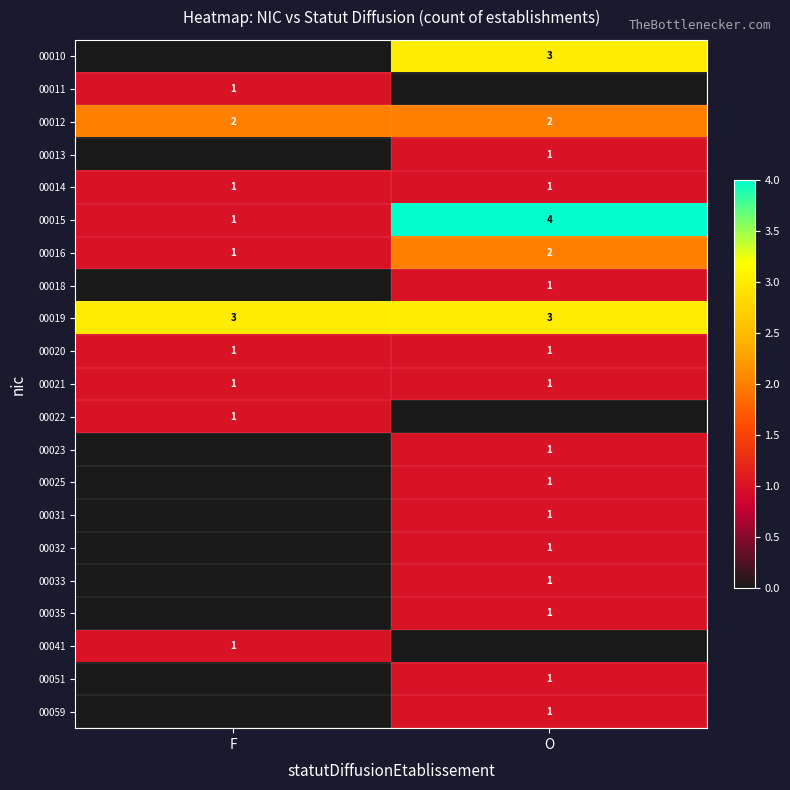

True or false: 00041 has a value of 0 at F.

False